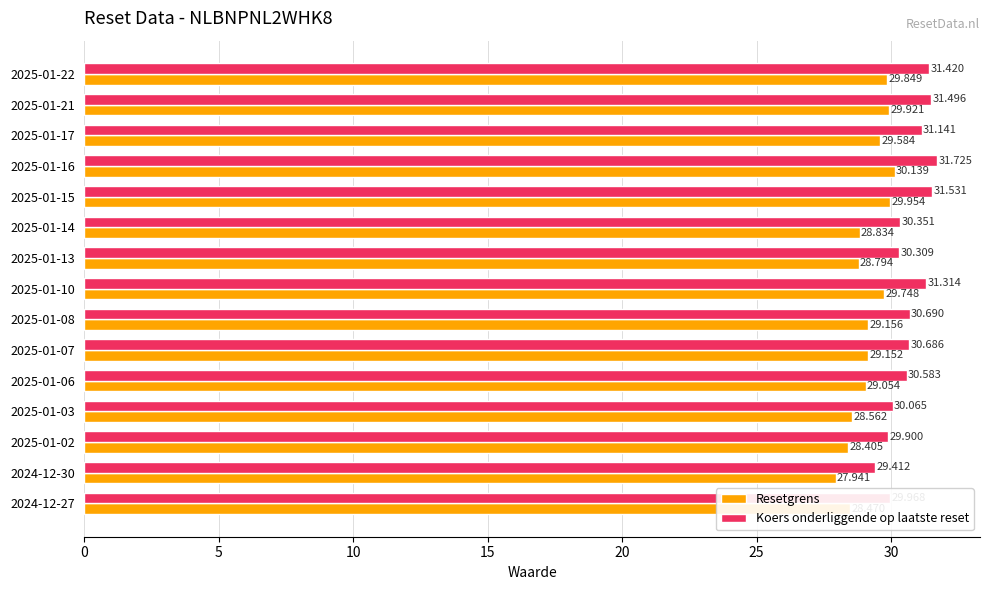

Rank the series by their maximum value, from highest to lowest.

Koers onderliggende op laatste reset, Resetgrens